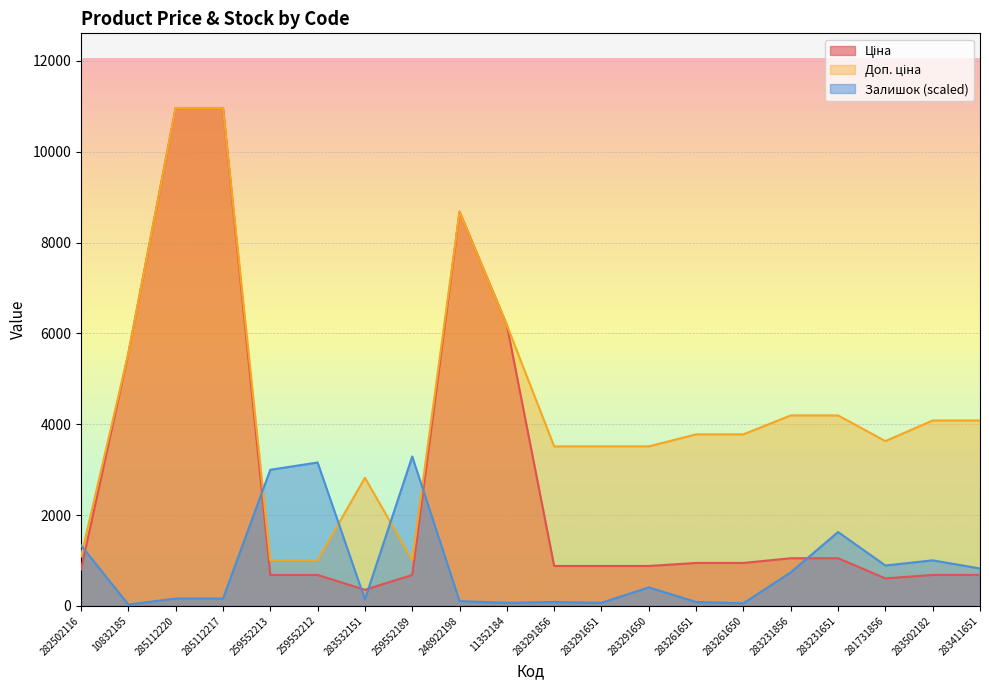

Is it true that Залишок equals 21.0 at 283291651?

False